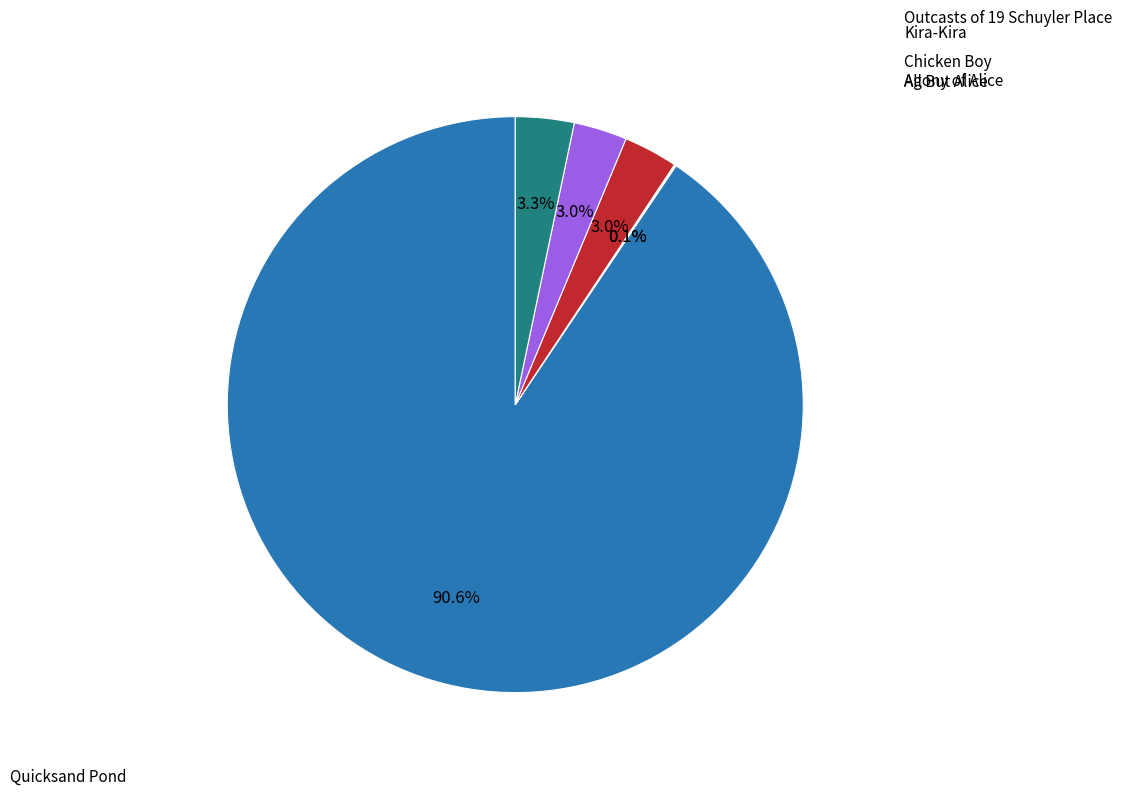

Rank the categories by value from lowest to highest.

Agony of Alice, All But Alice, Kira-Kira, Chicken Boy, Outcasts of 19 Schuyler Place, Quicksand Pond